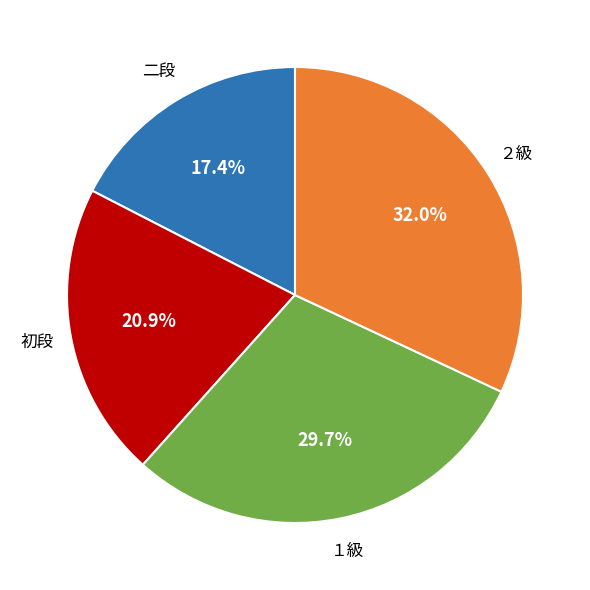

Is there a majority slice in this chart?

No